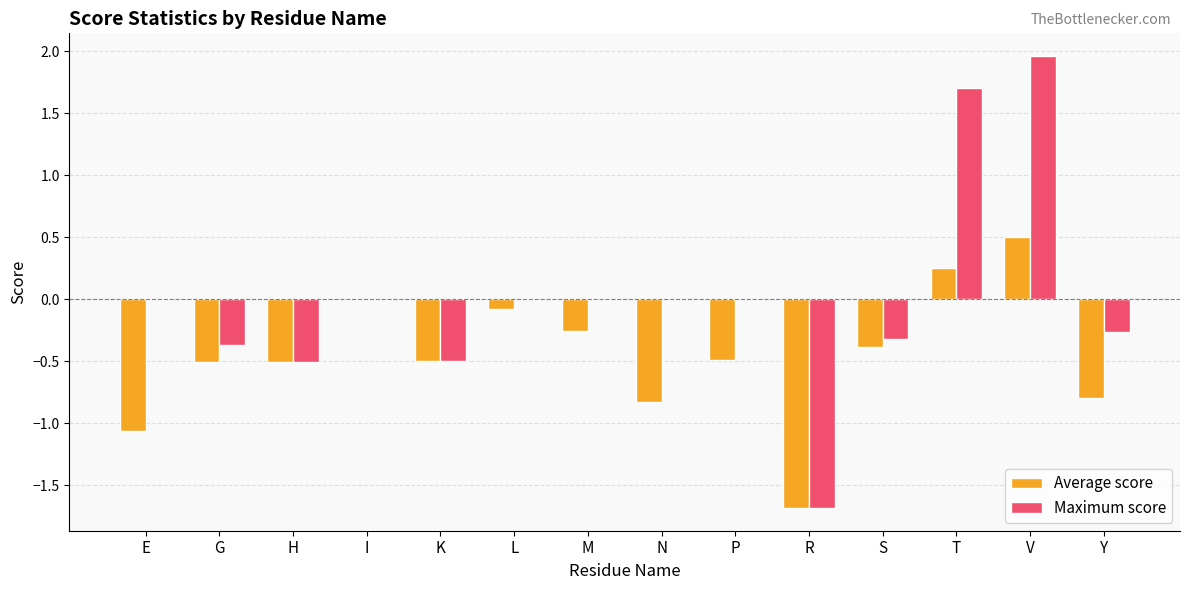

Count the number of categories in the chart.

14